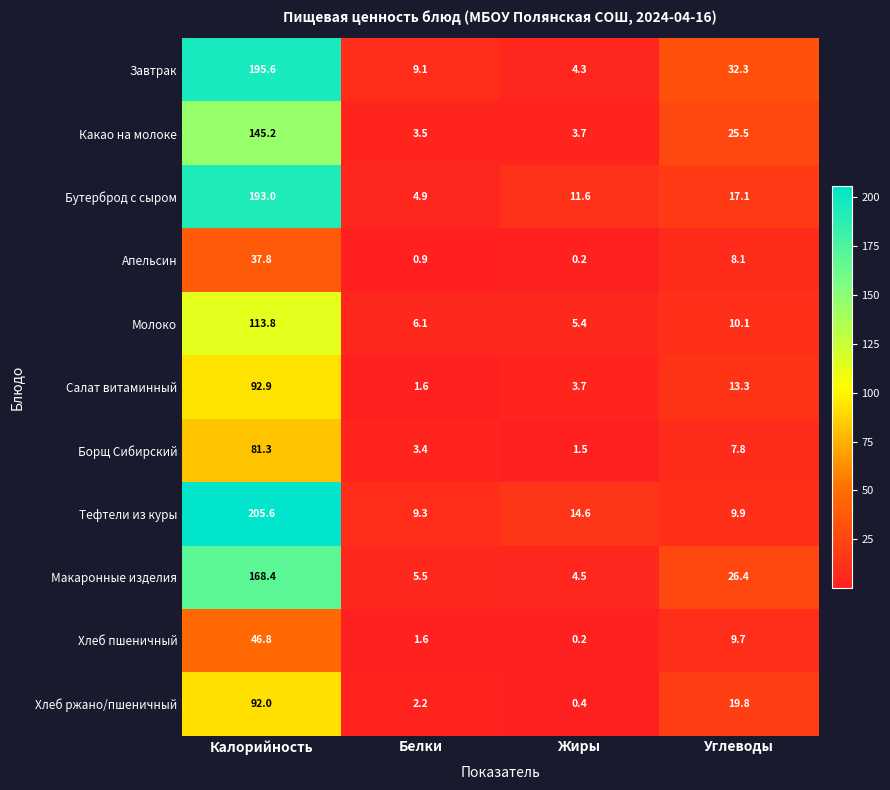

Is it true that Борщ Сибирский equals 1.5 at Жиры?

True